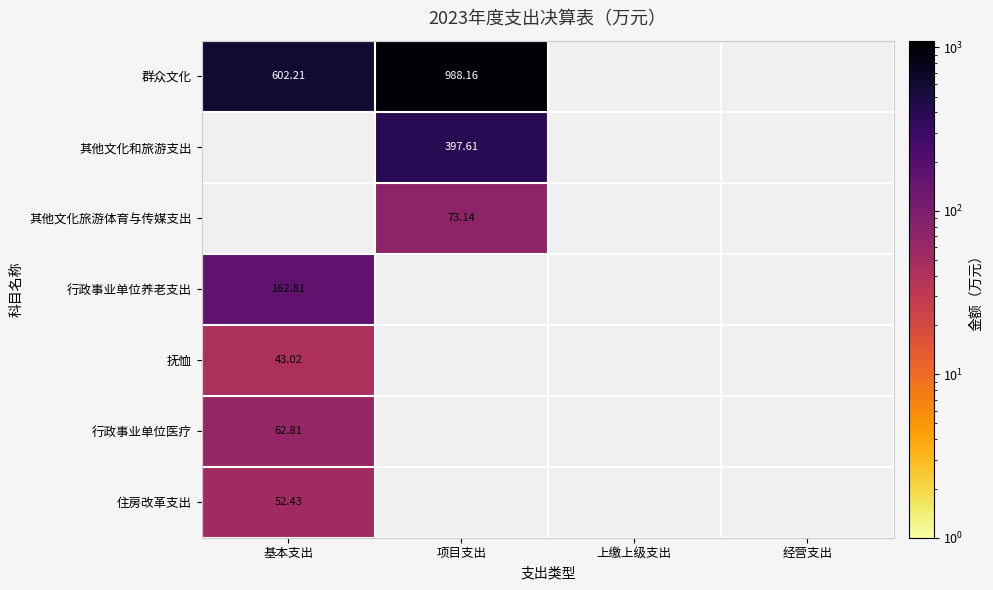

Is the value of 住房改革支出 at 上缴上级支出 greater than the value of 行政事业单位养老支出 at 项目支出?

No